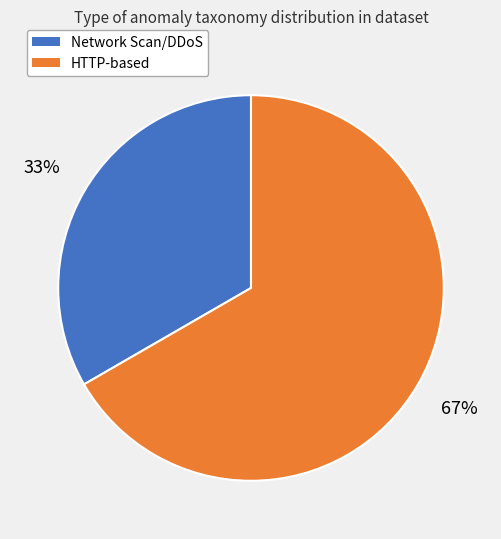

To the nearest percent, what is the average slice percentage?

50%